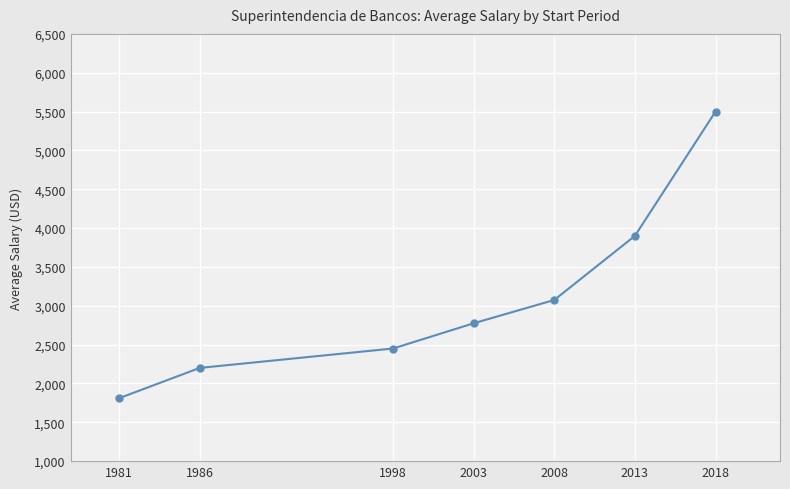

True or false: there are more than 2 points higher than both neighbors.

False